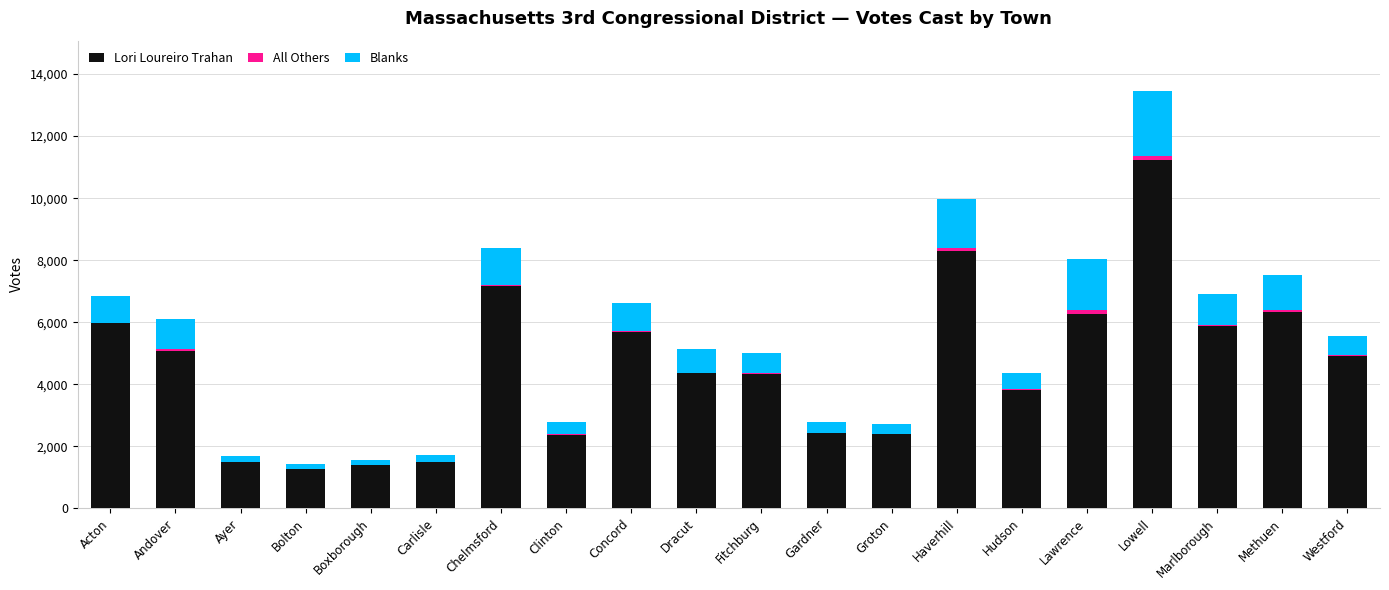

What is the average value of the Lori Loureiro Trahan series?

4605